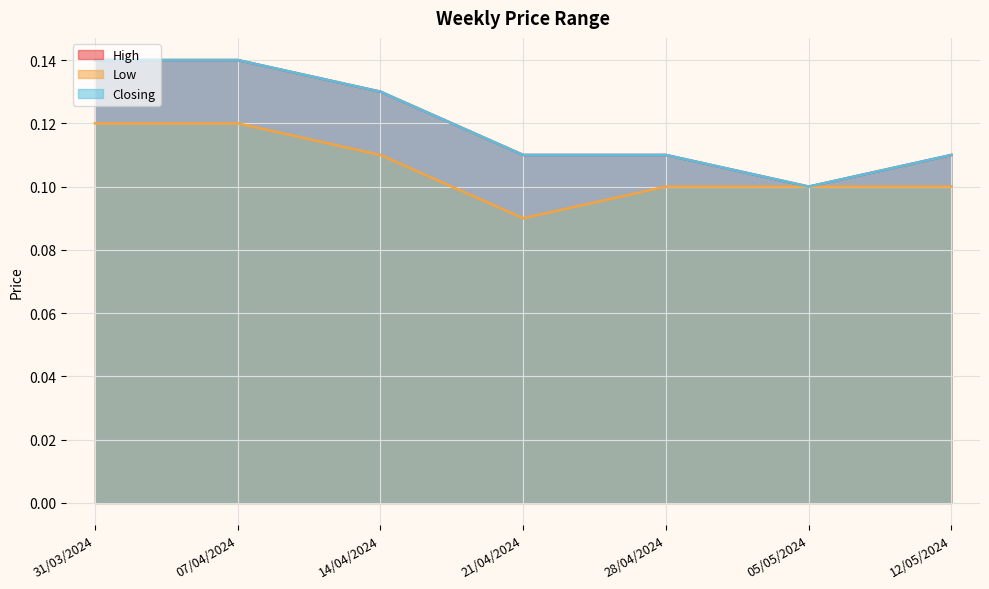

True or false: Low has more than 2 interior local peaks.

False